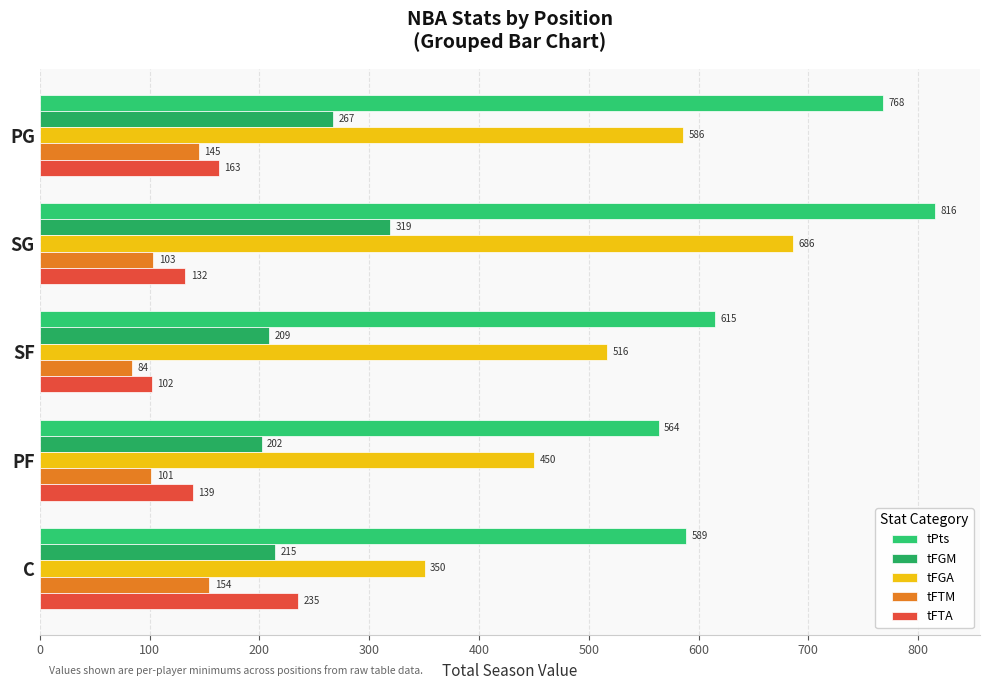

What are all the series names shown in the legend?

tPts, tFGM, tFGA, tFTM, tFTA